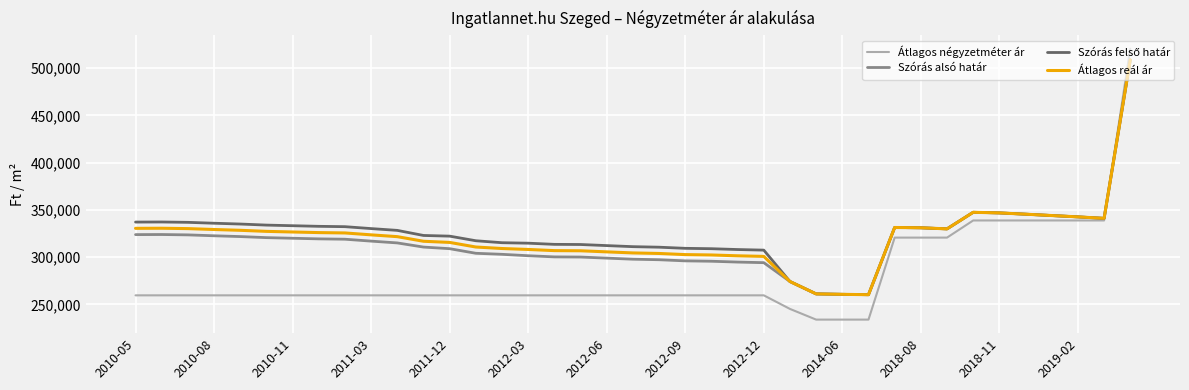

Which series has the widest spread of values?

Átlagos négyzetméter ár